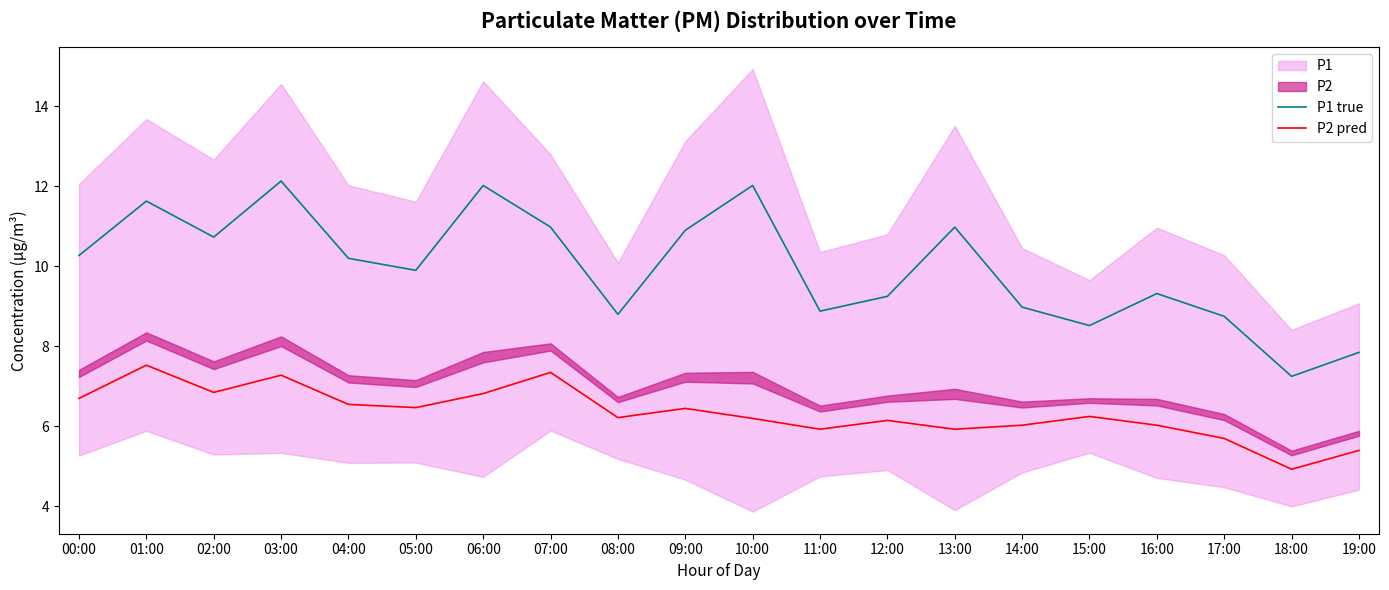

True or false: P1 true and P2 pred cross at least once.

False